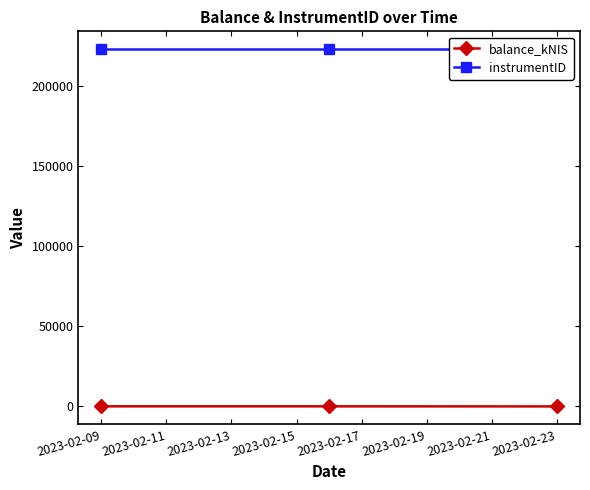

Between 2023-02-09 and 2023-02-13, which is larger?

2023-02-09